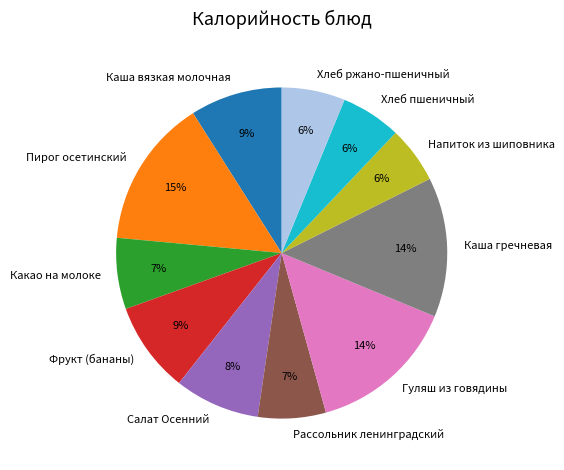

Count the number of slices in the pie.

11